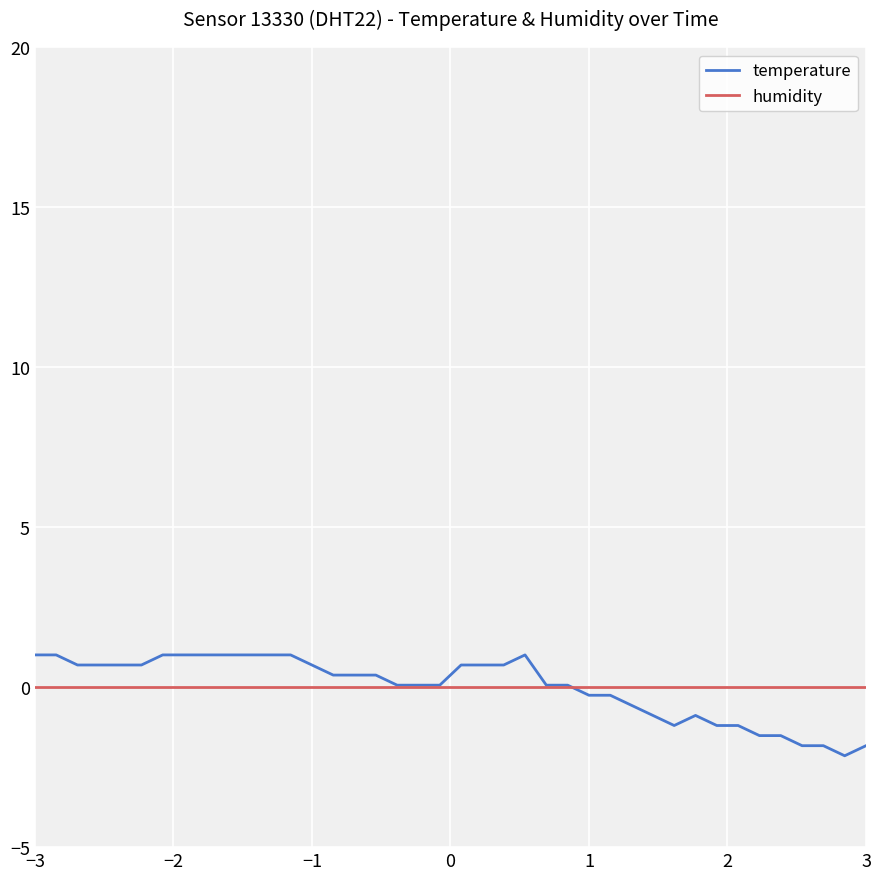

List the series in order of their peak value, highest first.

temperature, humidity